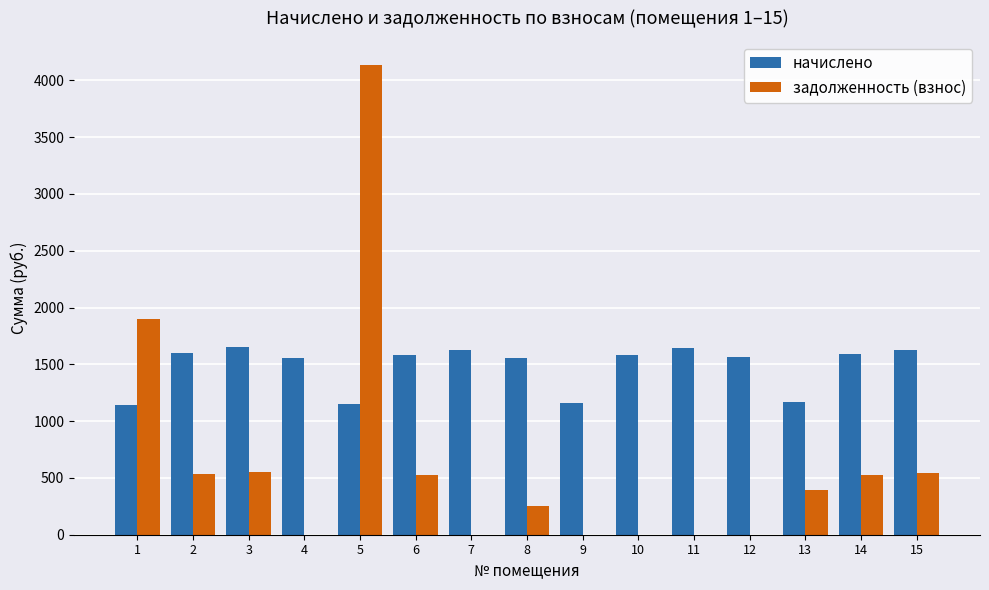

Which category has the highest value across all series?

5